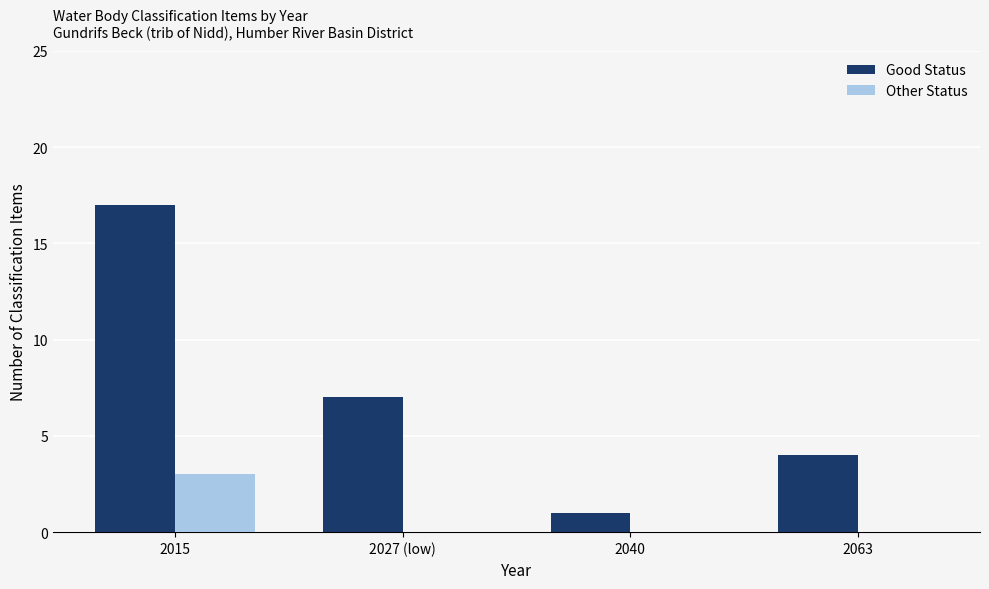

Between 2027 (low) and 2063, which series saw the biggest shift?

Good Status